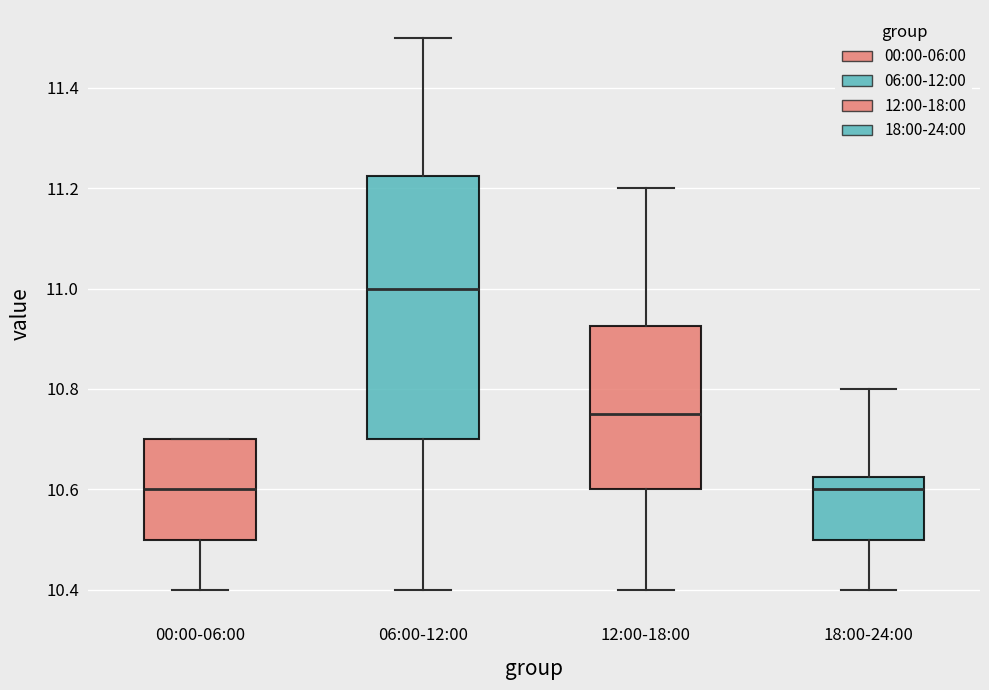

Comparing the boxes themselves (not the whiskers), which one is the tallest?

06:00-12:00